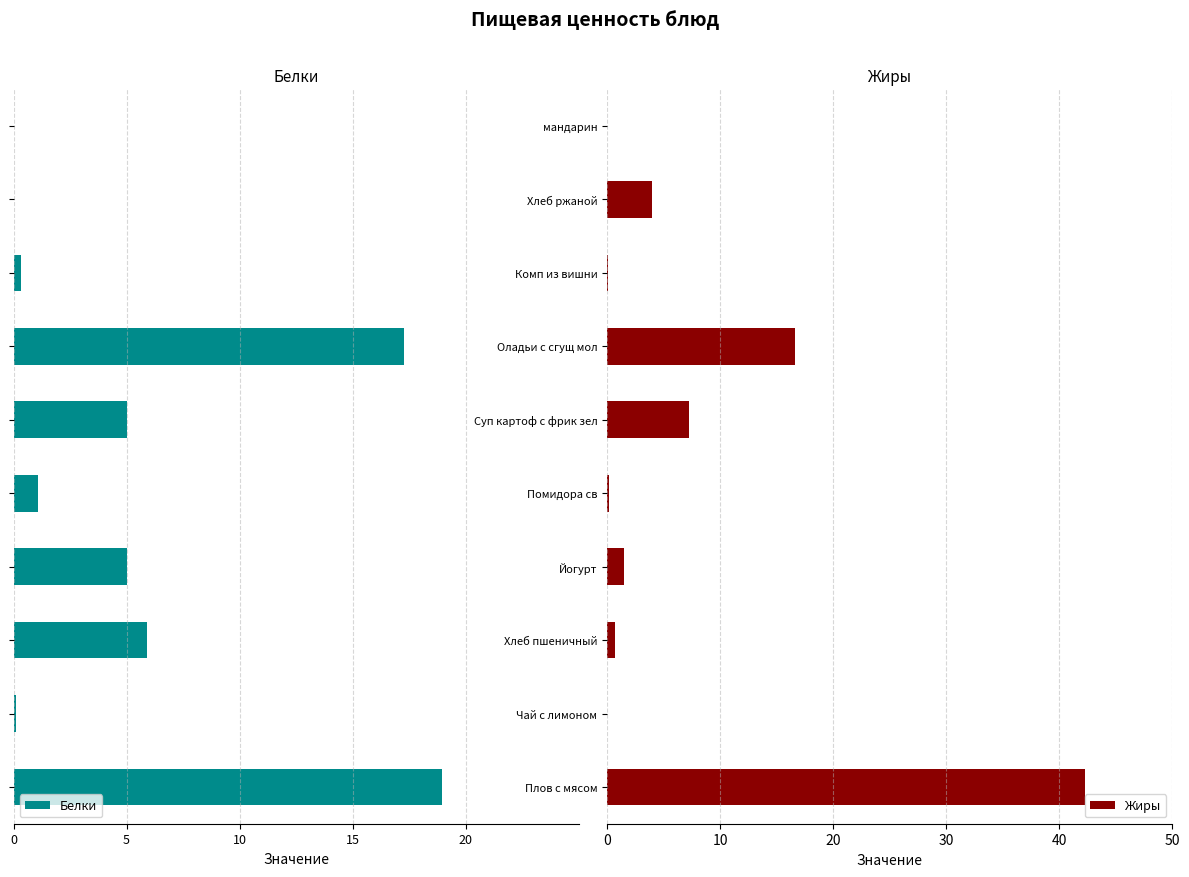

The Жиры series shows 0.0 at мандарин. True or false?

True